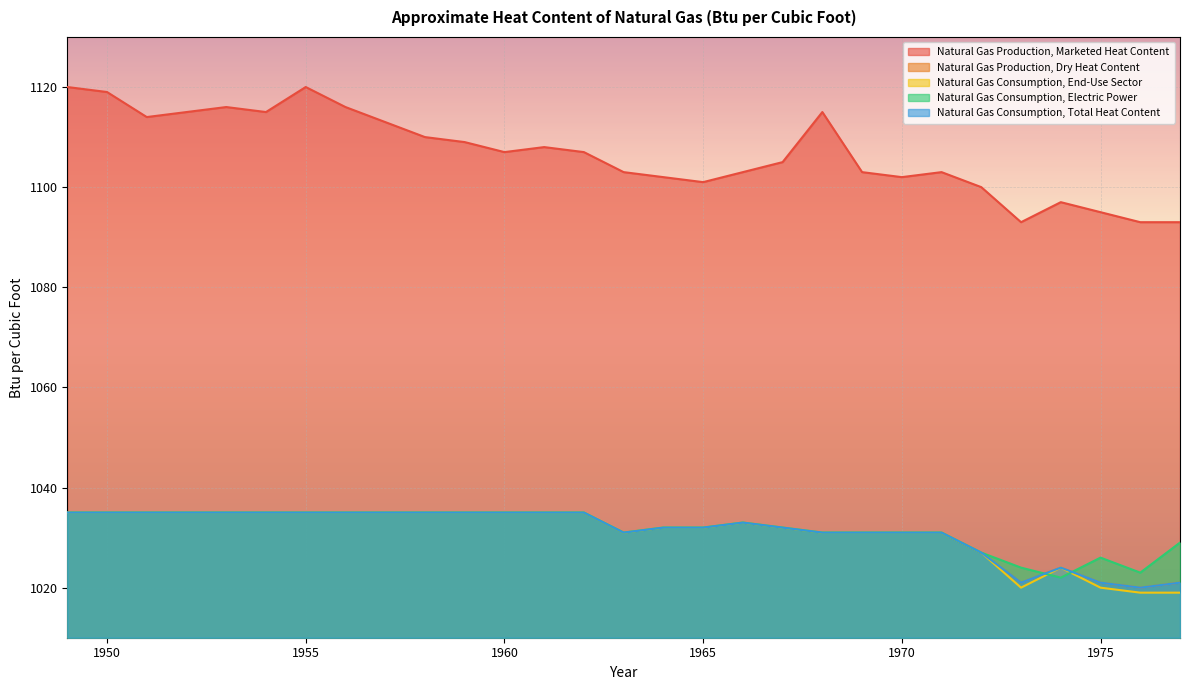

True or false: Natural Gas Consumption, Electric Power has a value of 1033 at 1966.

True